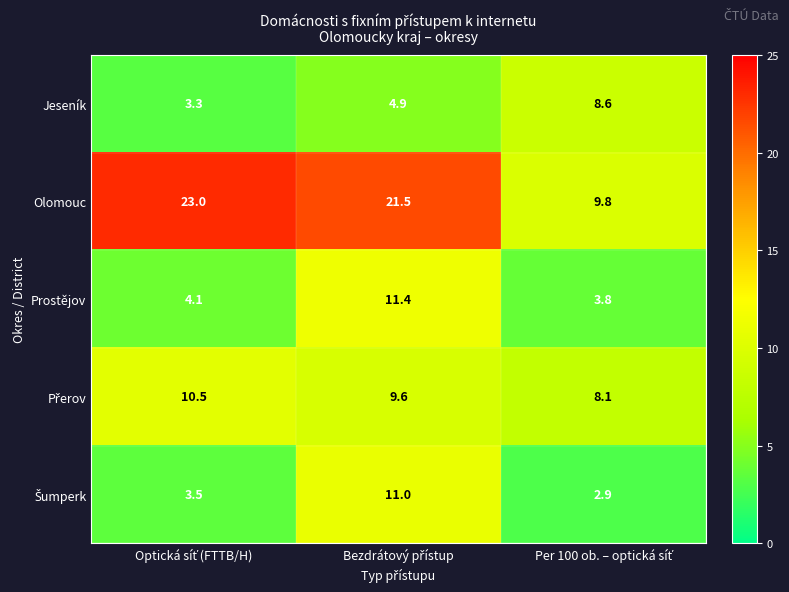

Which series has the largest total across all categories?

Olomouc